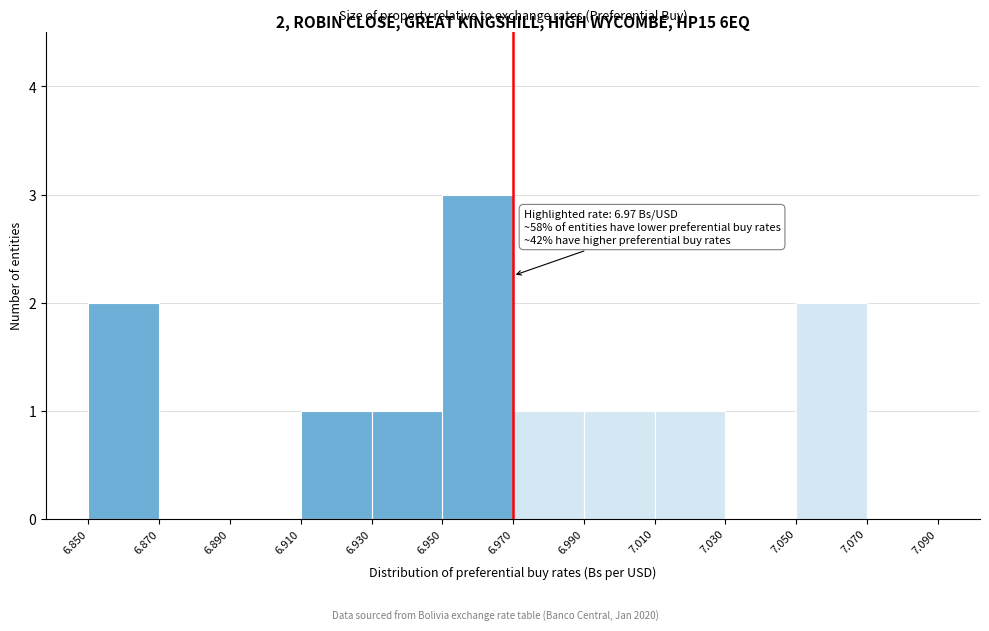

Over which range of the x-axis is the bar tallest?

6.950 to 6.970